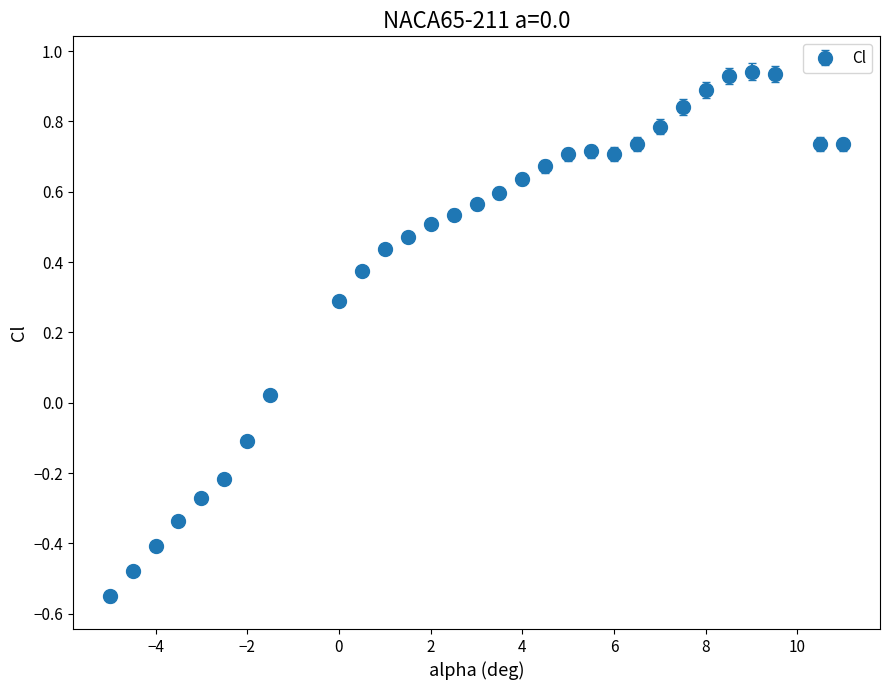

What is the difference between the maximum and minimum values?

1.5